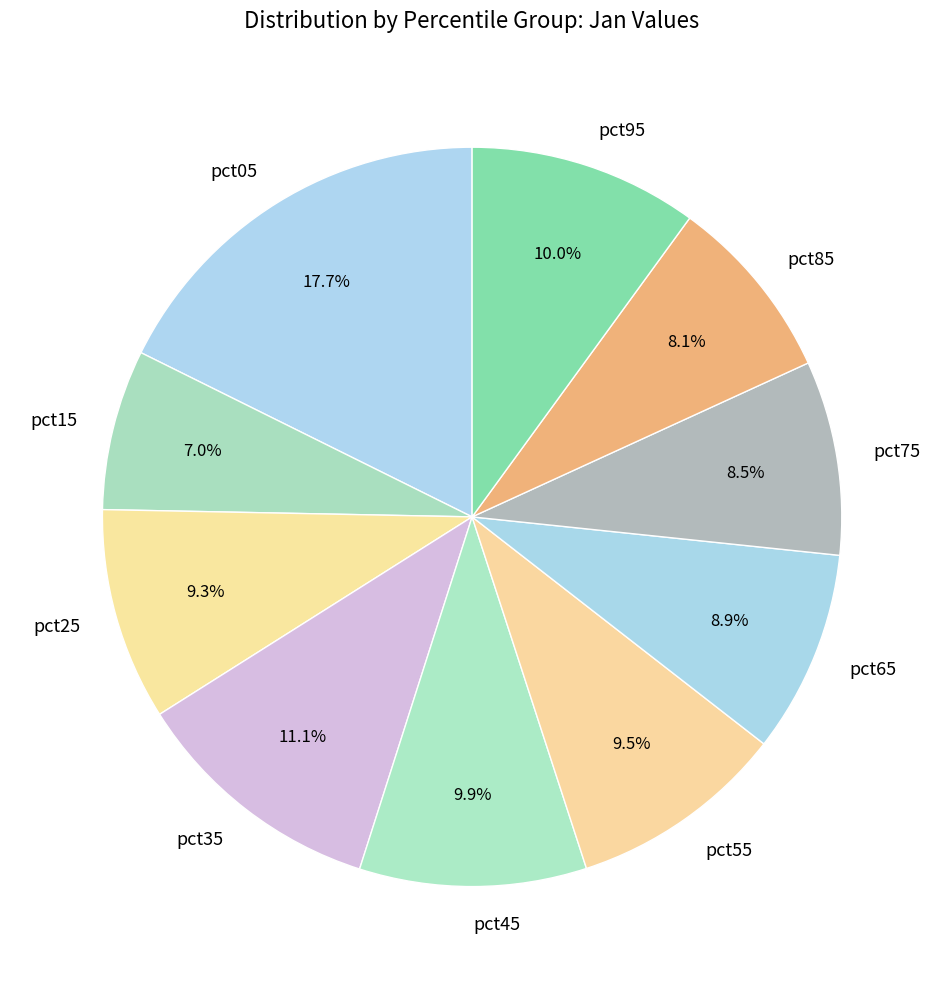

To the nearest percent, what is the combined percentage of pct75 and pct65?

17%